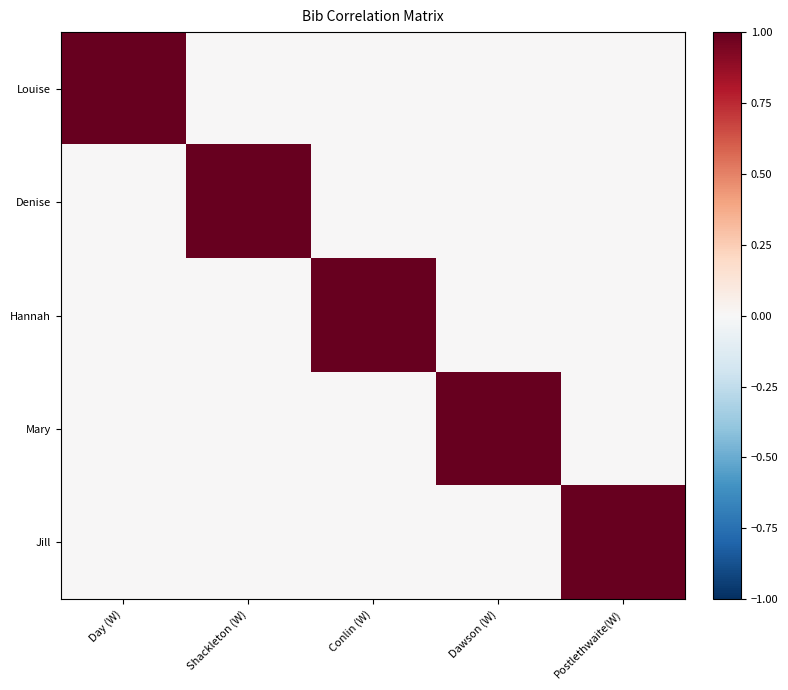

What is the spread (max minus min) of values at Shackleton (W)?

1